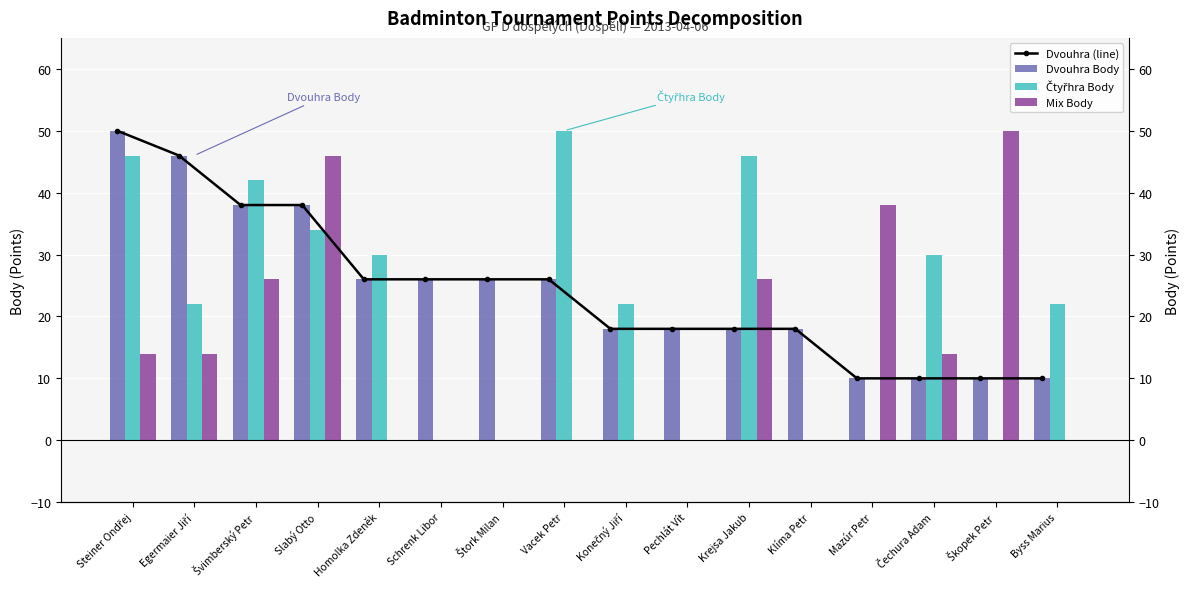

Count the Mix Body values in the range 0 to 26.

13